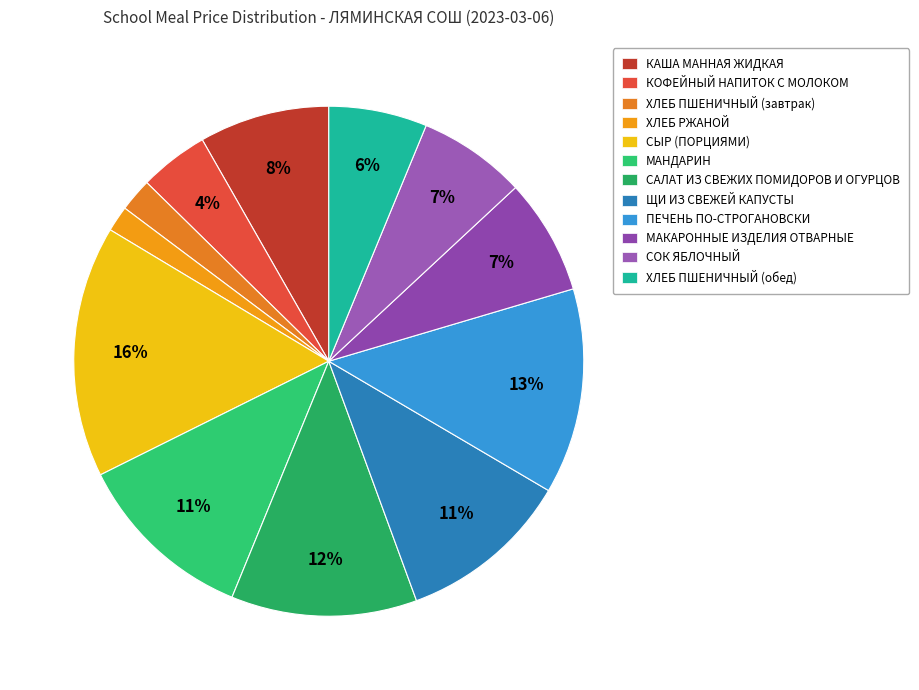

True or false: ХЛЕБ ПШЕНИЧНЫЙ (обед) accounts for 6% of the total.

True